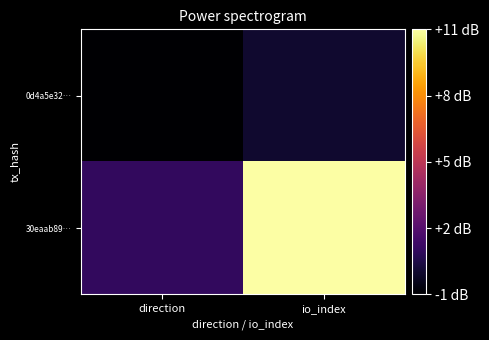

Reading left to right, extract all data points from this chart.

0d4a5e32…: direction=-1	io_index=0
30eaab89…: direction=1	io_index=11